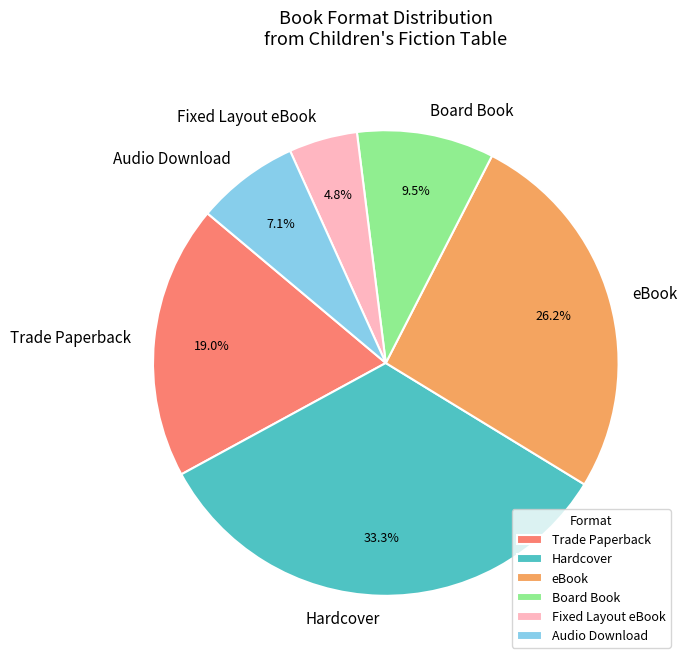

Between Fixed Layout eBook and Audio Download, which is larger?

Audio Download